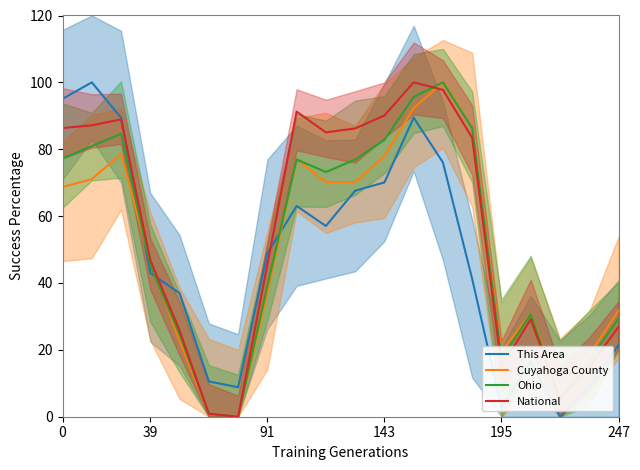

The Cuyahoga County series shows 99.5 at 0. True or false?

False